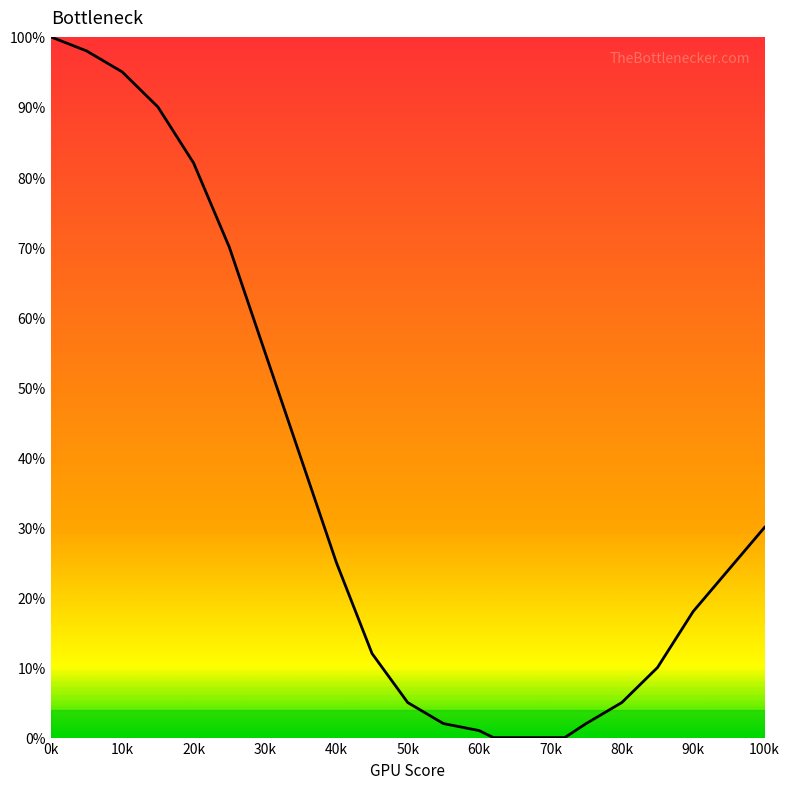

What is the greatest value displayed?

100